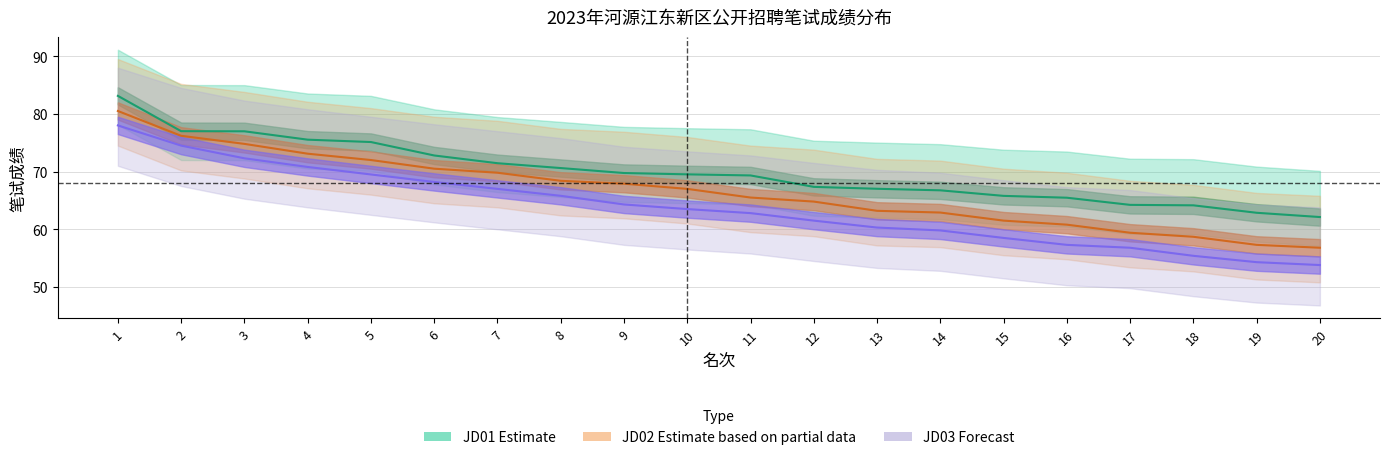

Rank the series at 10 from highest to lowest value.

JD01 Estimate, JD02 Estimate (partial), JD03 Forecast